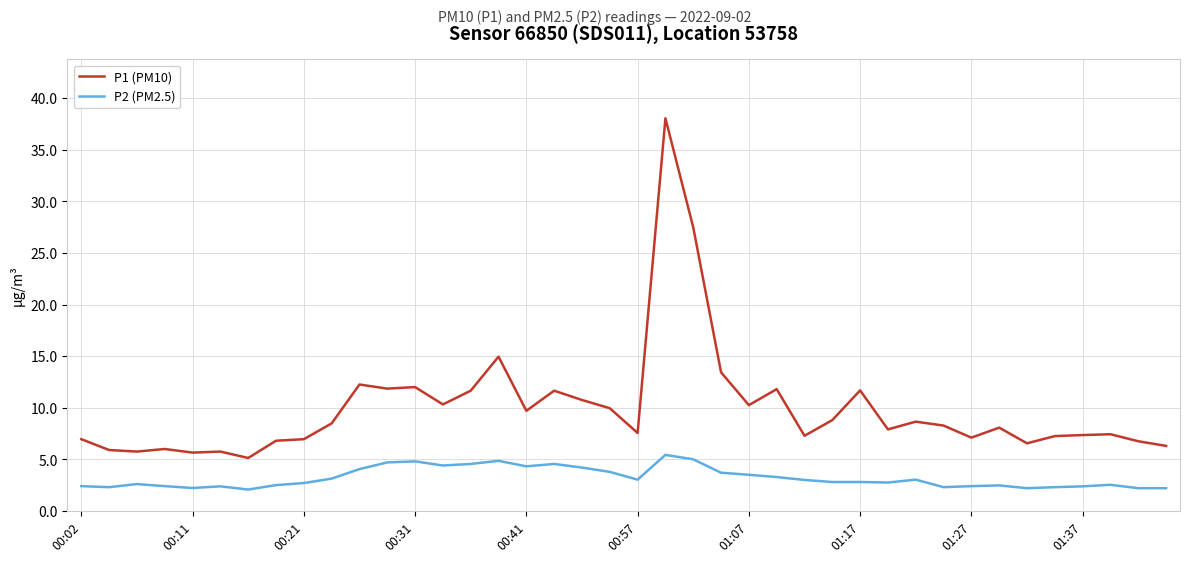

Rank the series by their average value, from highest to lowest.

P1 (PM10), P2 (PM2.5)